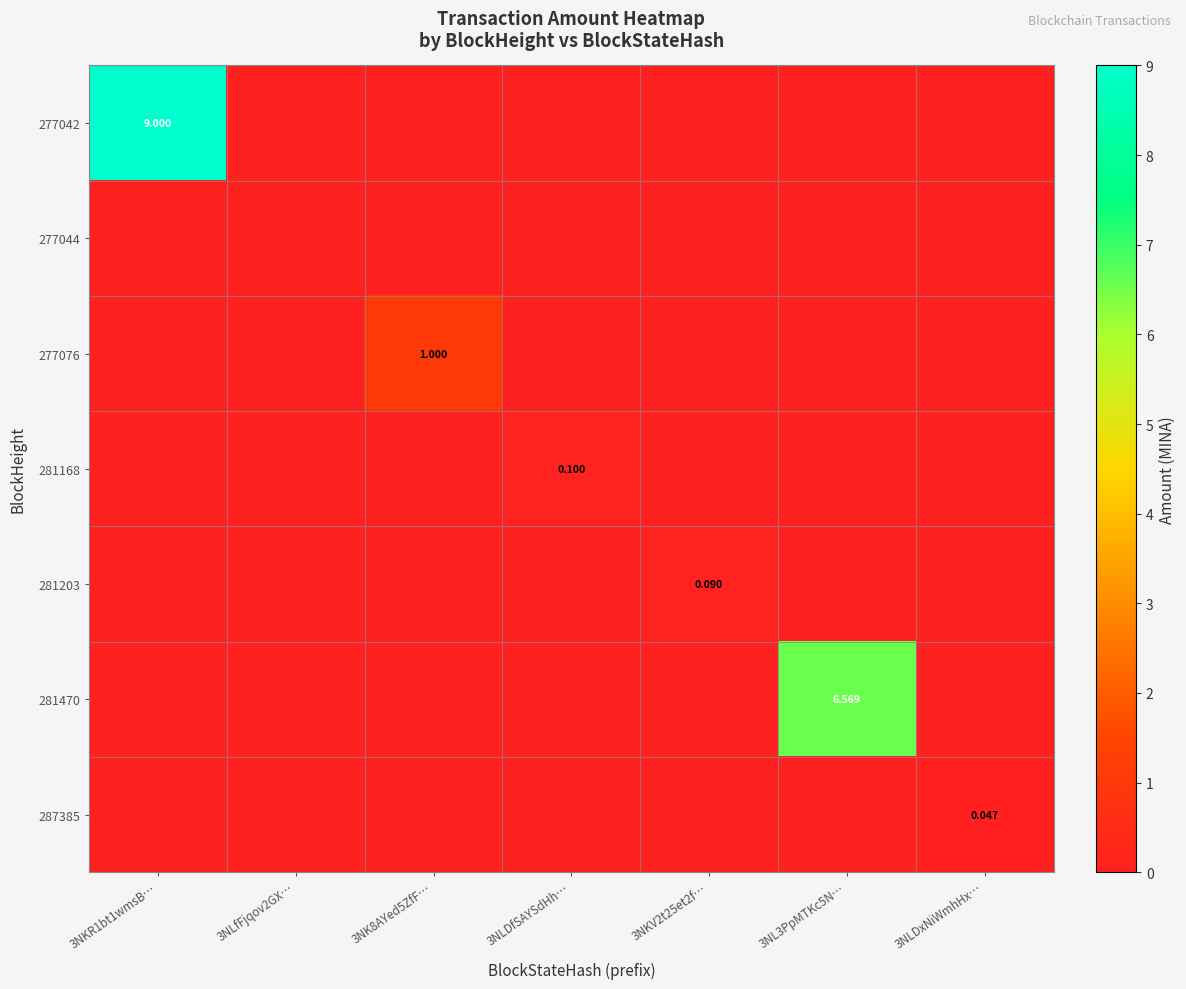

Which series has the largest total across all categories?

277042